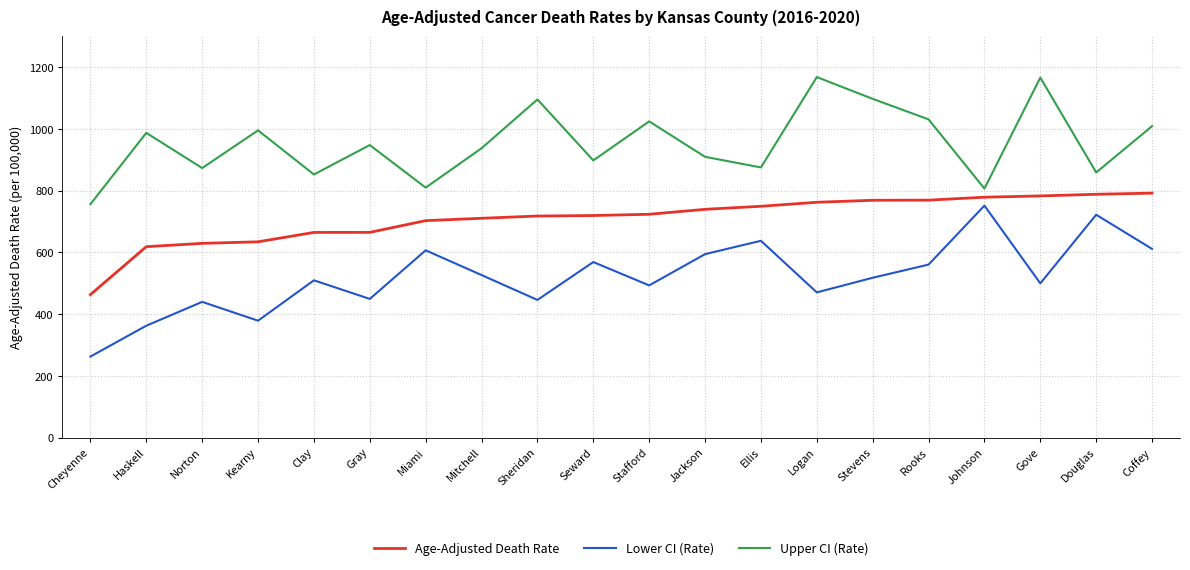

Count the number of categories in the chart.

20